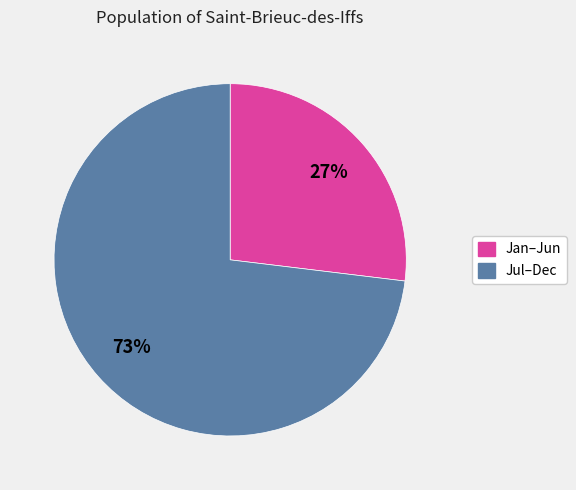

To the nearest percent, what is the difference between the largest and smallest slice percentages?

46%